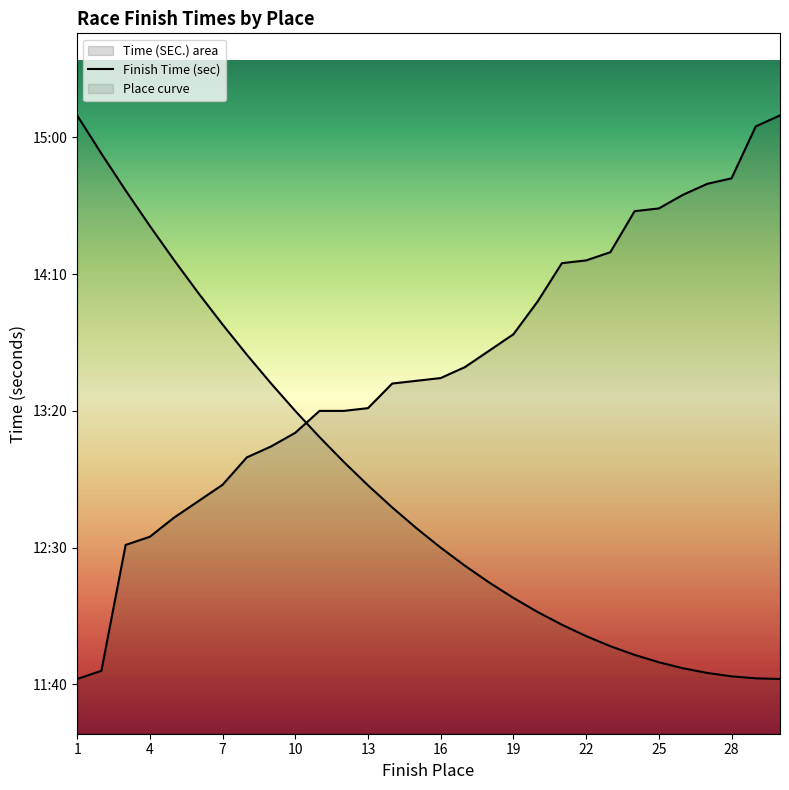

How many data points are less than 812?

15